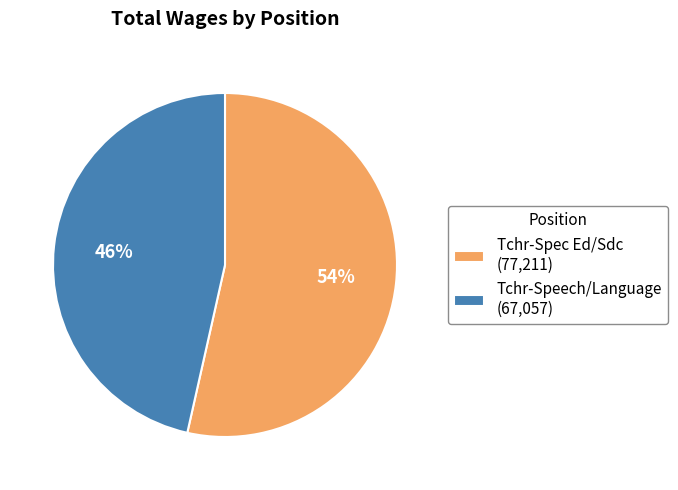

To the nearest percent, what percentage of the pie is Tchr-Spec Ed/Sdc?

54%